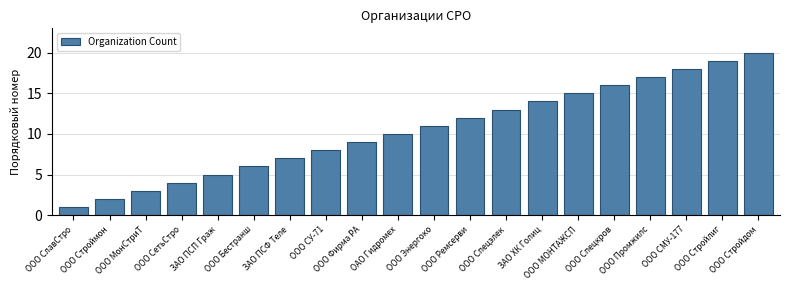

List the labels in order of value, smallest first.

ООО СлавСтро, ООО Строймон, ООО МонСтриТ, ООО СетьСтро, ЗАО ПСП Граж, ООО Бестранш, ЗАО ПСФ Теле, ООО СУ-71, ООО Фирма РА, ОАО Гидромех, ООО Энергоко, ООО Ремсерви, ООО Спецэлек, ЗАО ХК Голиц, ООО МОНТАЖСП, ООО Спецкров, ООО Промжилс, ООО СМУ-177, ООО Стройлиг, ООО Стройдом